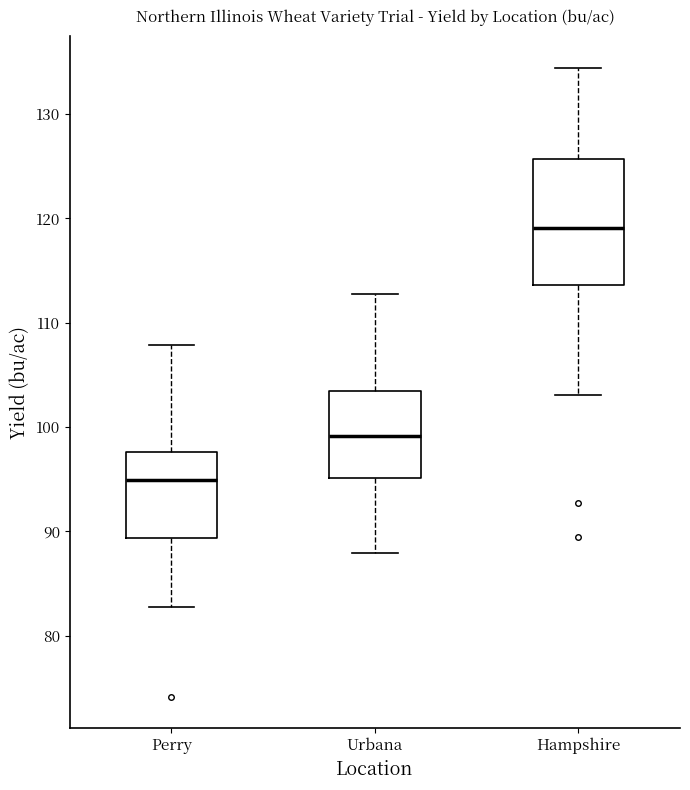

Which box's median line is the highest?

Hampshire